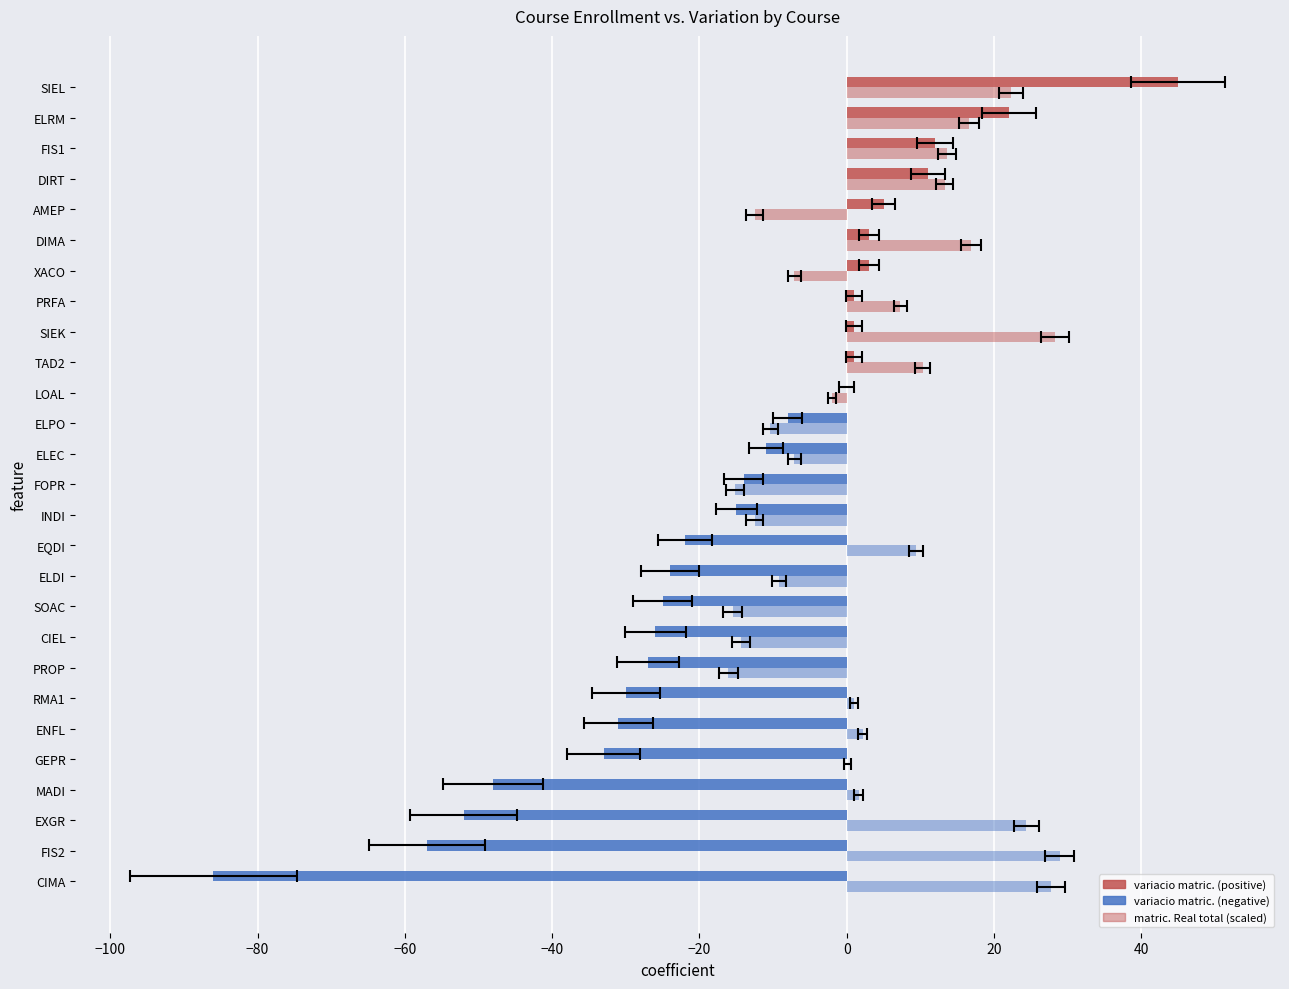

How many categories are shown in the chart?

27